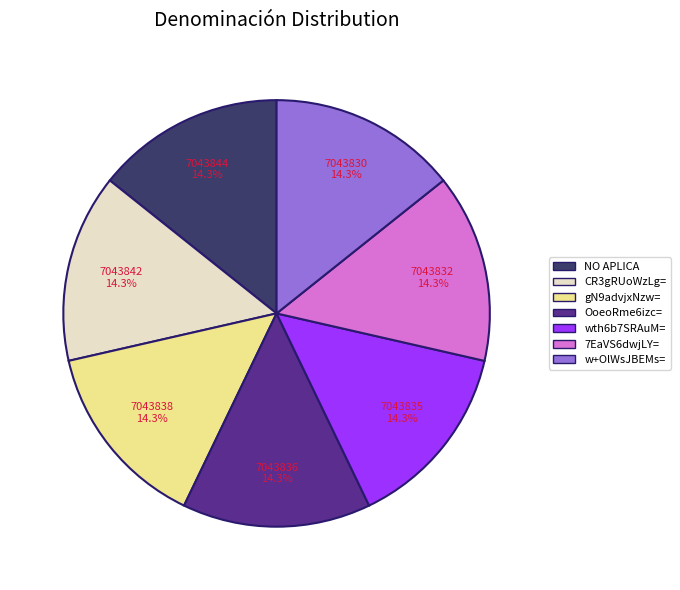

Is the sum of wth6b7SRAuM= and w+OlWsJBEMs= greater than half?

No